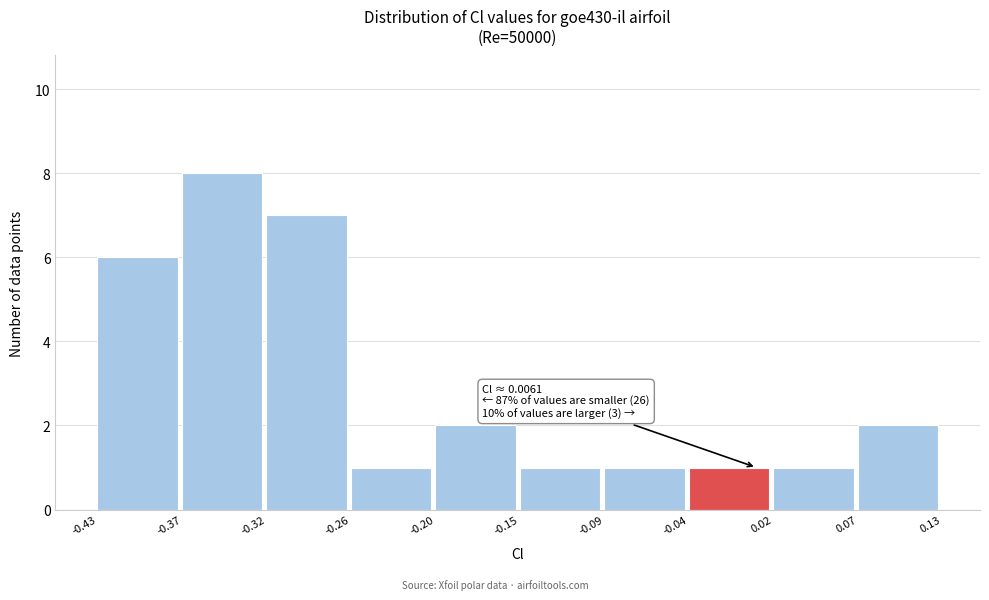

Over which range of the x-axis is the bar tallest?

-0.37 to -0.32